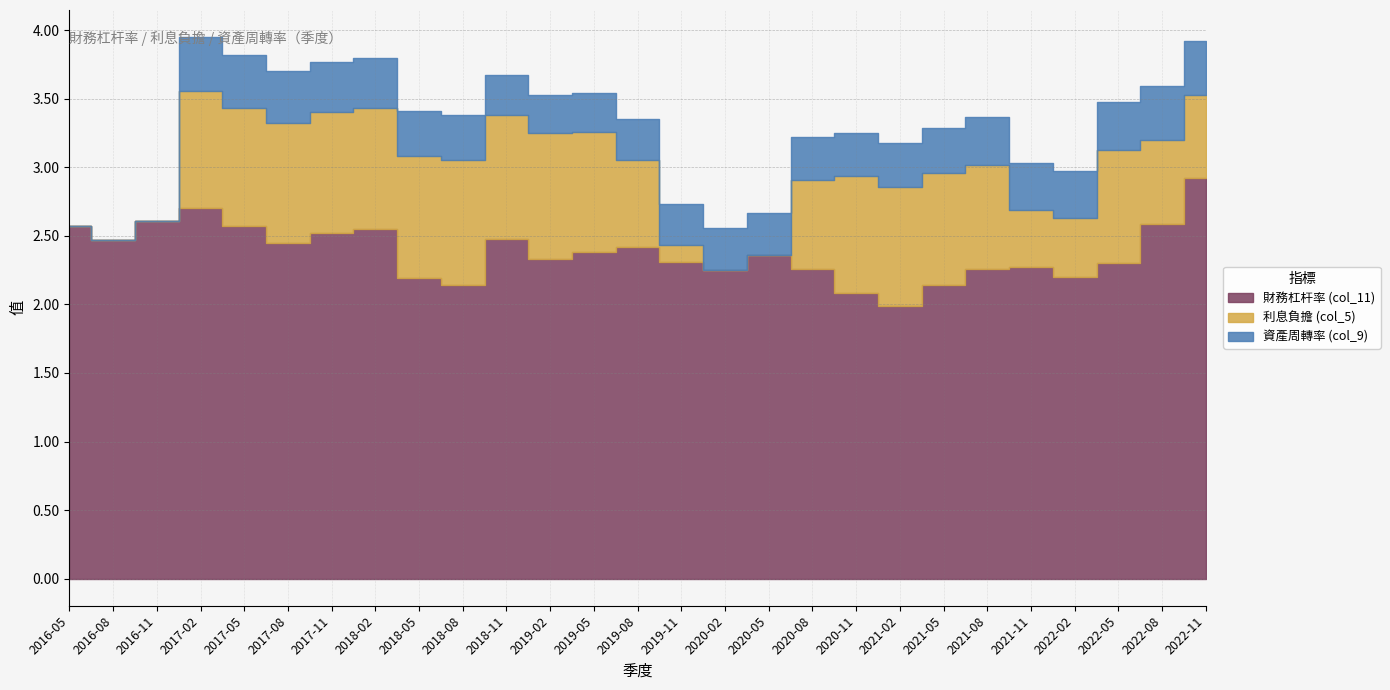

Reading left to right, list all the values displayed in this chart.

財務杠杆率 (col_11): 2016-05=2.6	2016-08=2.5	2016-11=2.6	2017-02=2.7	2017-05=2.6	2017-08=2.5	2017-11=2.5	2018-02=2.5	2018-05=2.2	2018-08=2.1	2018-11=2.5	2019-02=2.3	2019-05=2.4	2019-08=2.4	2019-11=2.3	2020-02=2.2	2020-05=2.4	2020-08=2.3	2020-11=2.1	2021-02=2.0	2021-05=2.1	2021-08=2.3	2021-11=2.3	2022-02=2.2	2022-05=2.3	2022-08=2.6	2022-11=2.9
利息負擔 (col_5): 2016-05=0.0	2016-08=0.0	2016-11=0.0	2017-02=0.9	2017-05=0.9	2017-08=0.9	2017-11=0.9	2018-02=0.9	2018-05=0.9	2018-08=0.9	2018-11=0.9	2019-02=0.9	2019-05=0.9	2019-08=0.6	2019-11=0.1	2020-02=0.0	2020-05=0.0	2020-08=0.7	2020-11=0.9	2021-02=0.9	2021-05=0.8	2021-08=0.8	2021-11=0.4	2022-02=0.4	2022-05=0.8	2022-08=0.6	2022-11=0.6
資產周轉率 (col_9): 2016-05=0.0	2016-08=0.0	2016-11=0.0	2017-02=0.4	2017-05=0.4	2017-08=0.4	2017-11=0.4	2018-02=0.4	2018-05=0.3	2018-08=0.3	2018-11=0.3	2019-02=0.3	2019-05=0.3	2019-08=0.3	2019-11=0.3	2020-02=0.3	2020-05=0.3	2020-08=0.3	2020-11=0.3	2021-02=0.3	2021-05=0.3	2021-08=0.3	2021-11=0.3	2022-02=0.3	2022-05=0.3	2022-08=0.4	2022-11=0.4